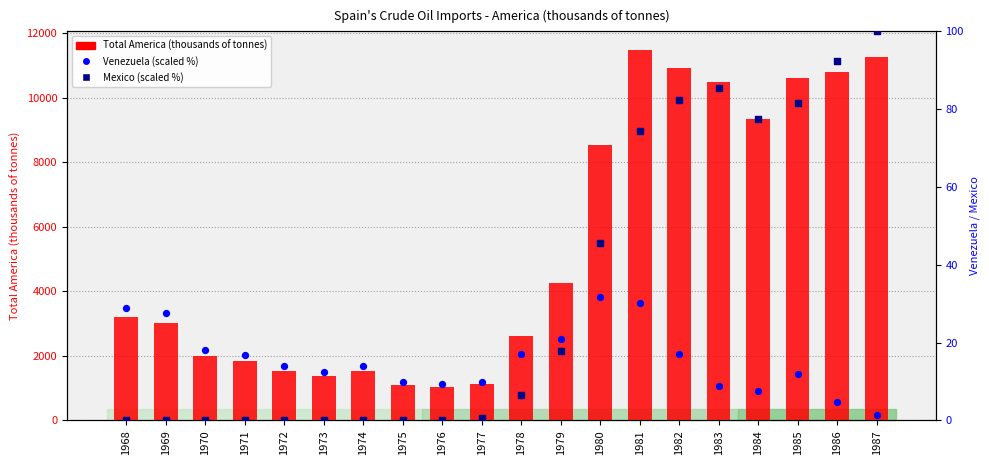

Which series reaches the maximum Y coordinate?

Total America